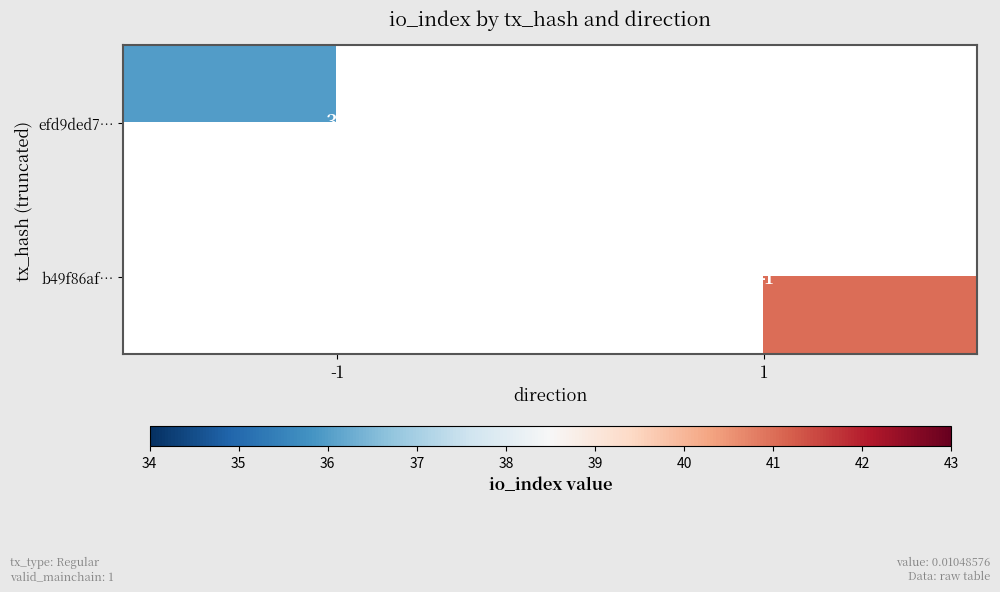

Is the value of efd9ded7… at -1 greater than the value of b49f86af… at 1?

No